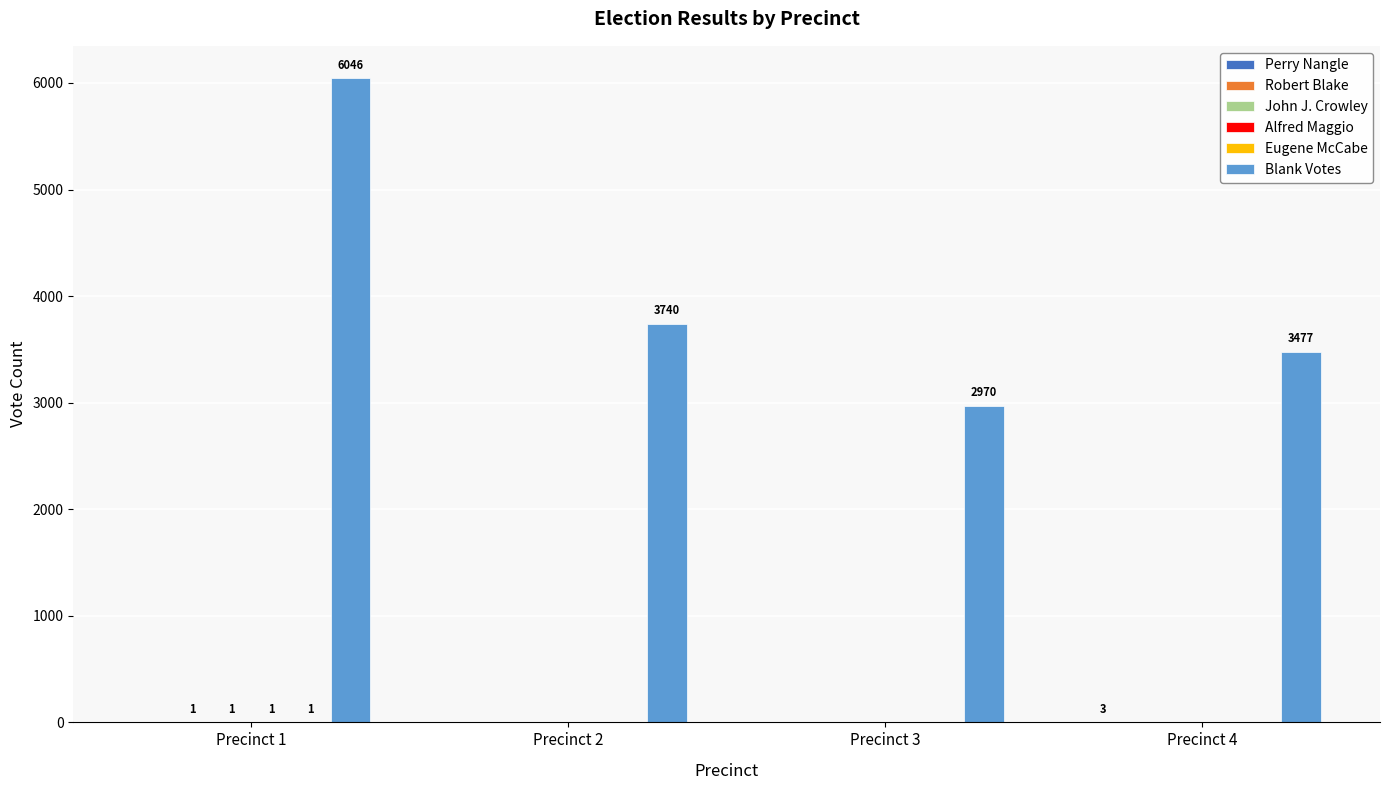

What is the greatest value displayed?

6046